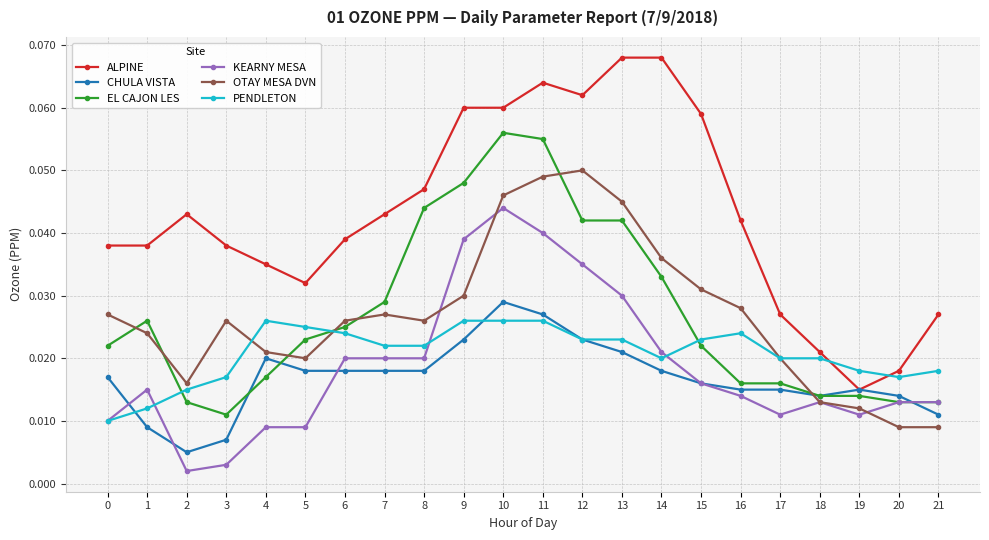

Which series has the widest spread of values?

ALPINE